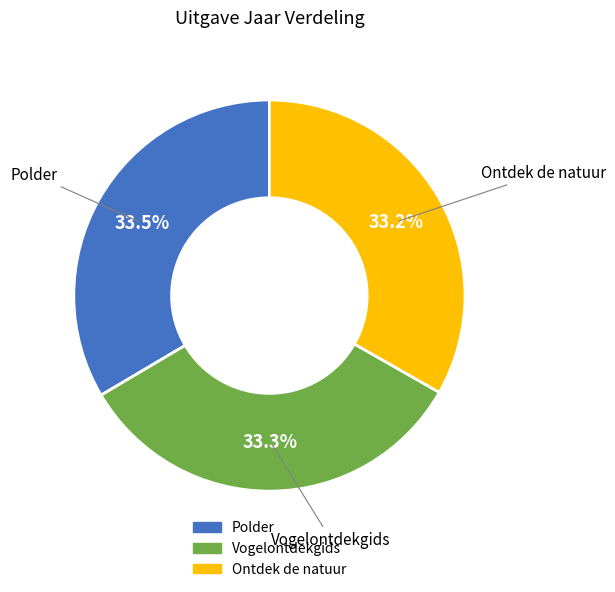

How many slices are in this pie chart?

3